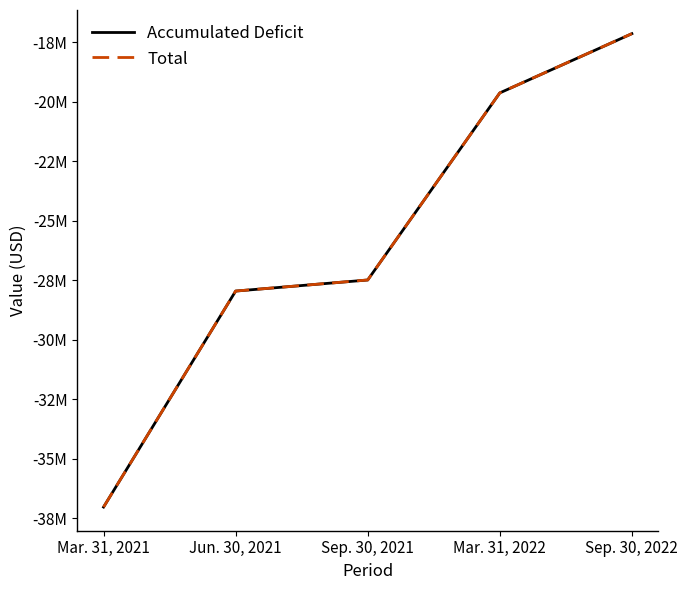

What is the spread (max minus min) of values at Sep. 30, 2021?

863